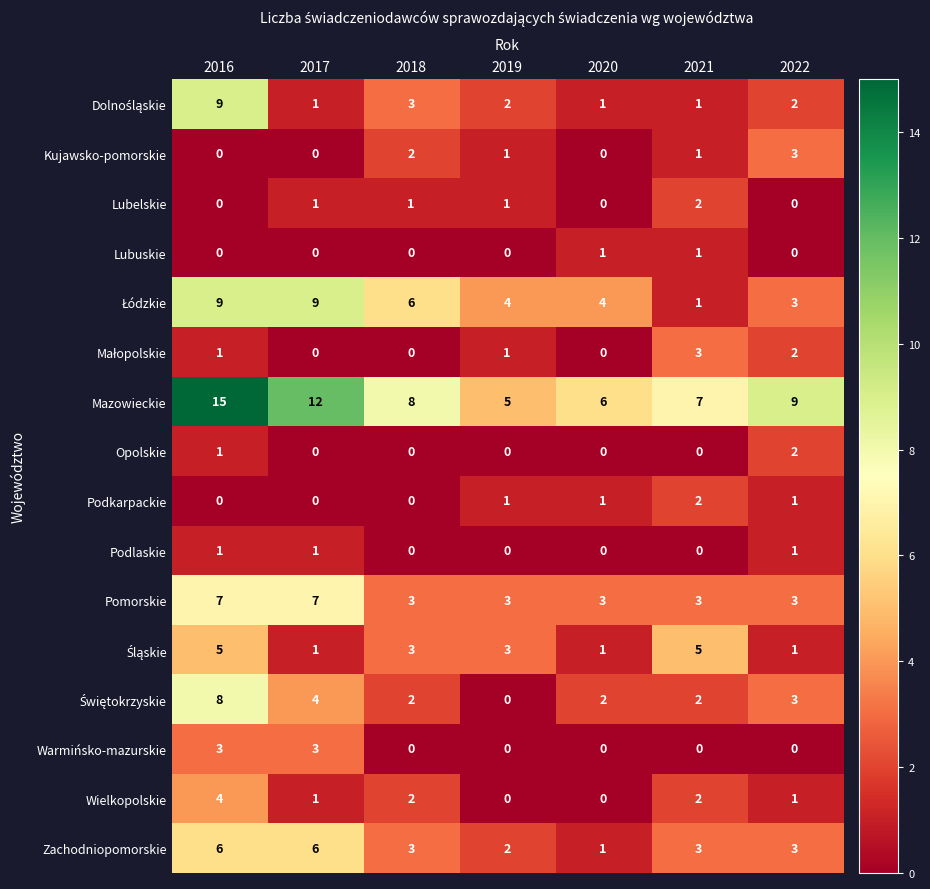

Which label corresponds to the largest value in the chart?

2016